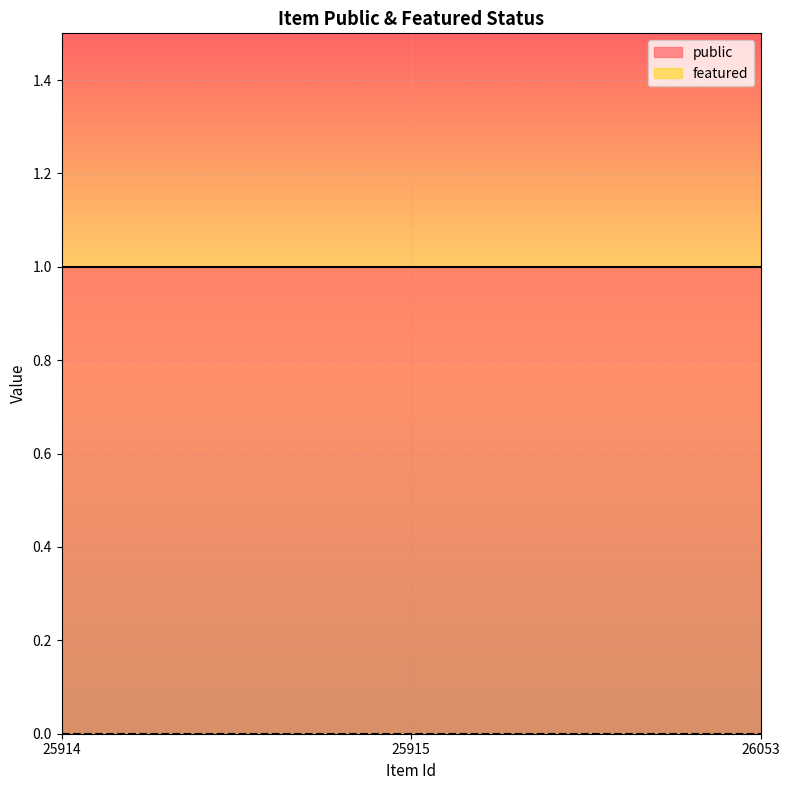

Between 25914 and 25915, which series saw the biggest shift?

public